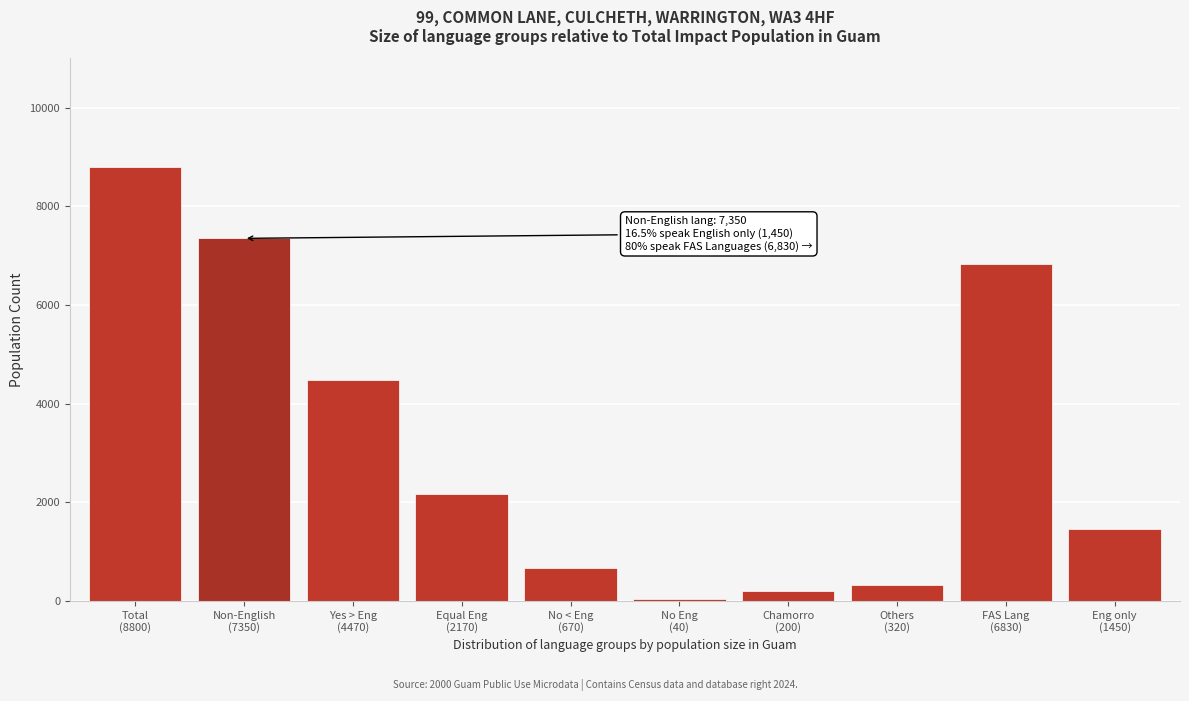

Reading left to right, list all the values displayed in this chart.

8800	7350	4470	2170	670	40	200	320	6830	1450